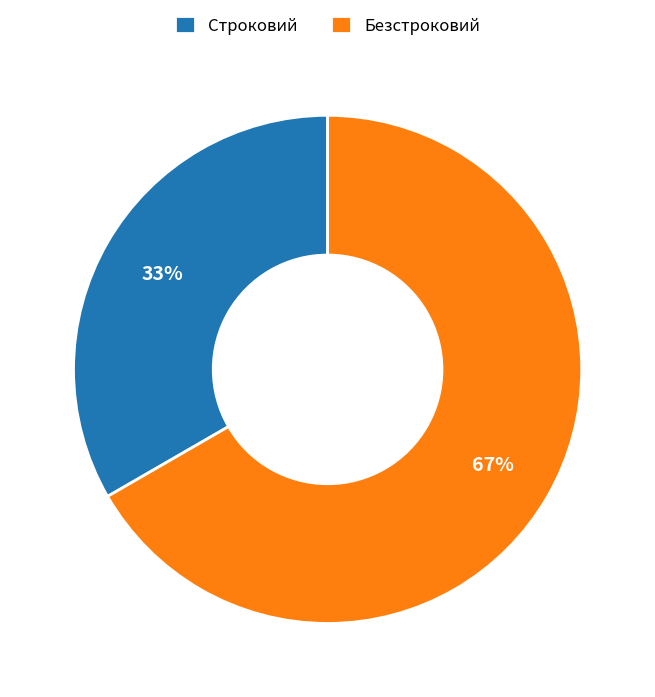

Which has a higher value, Безстроковий or Строковий?

Безстроковий